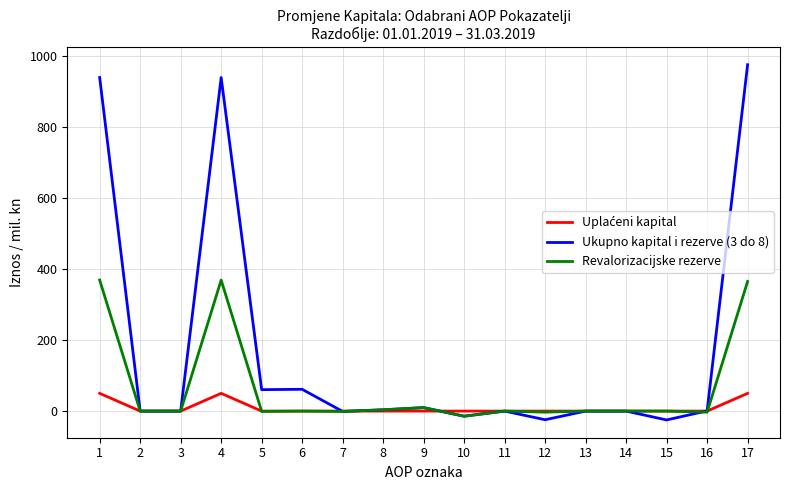

Which series has the widest spread of values?

Ukupno kapital i rezerve (3 do 8)